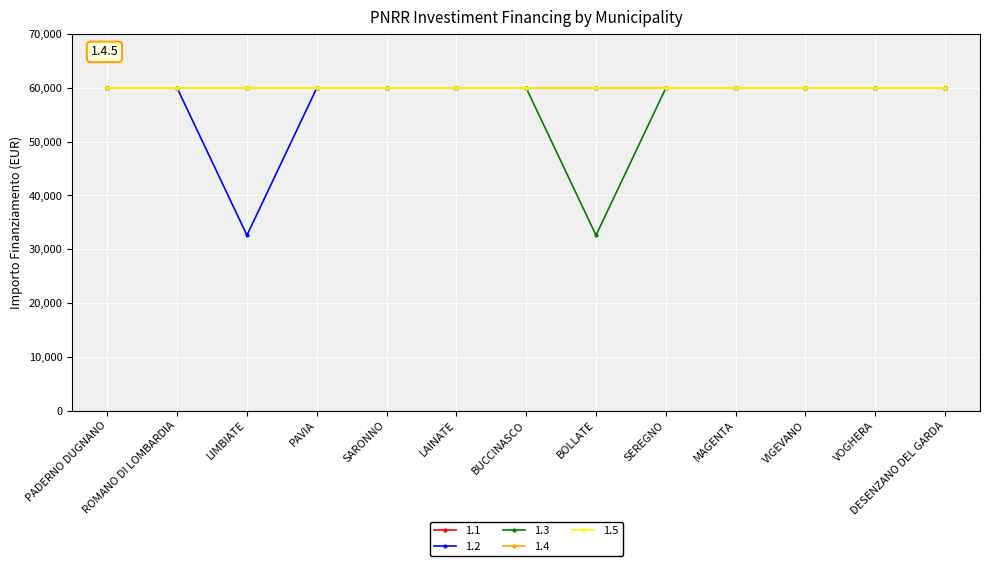

What position from the left is LIMBIATE?

3